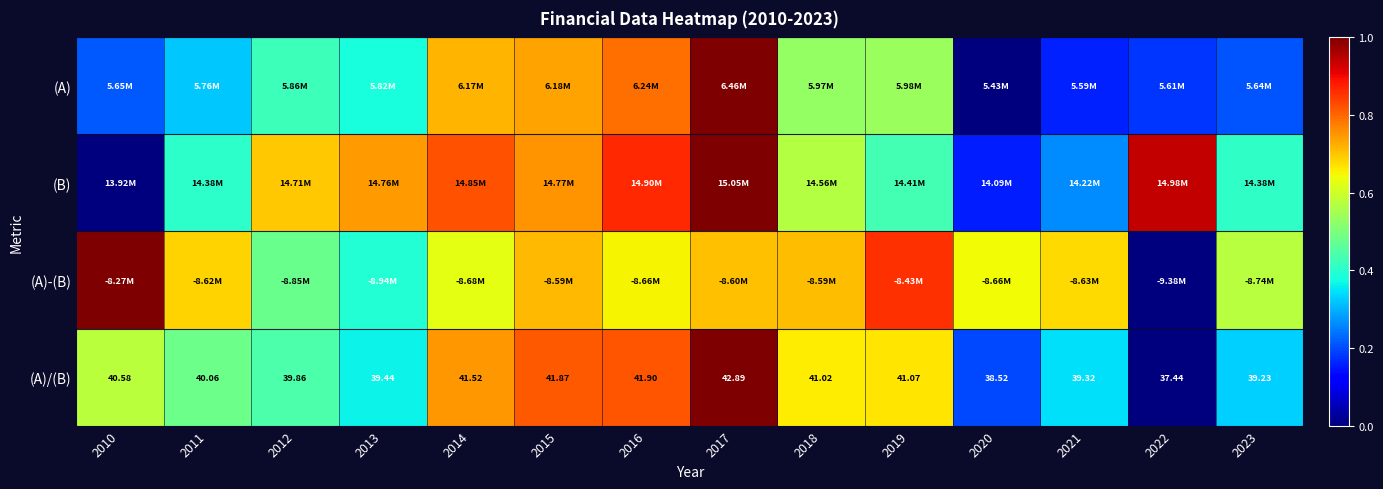

How many data points in (A)/(B) are less than 40?

6